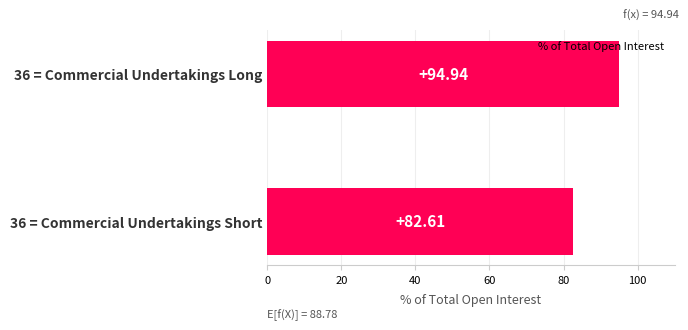

How many bars are there in total?

2